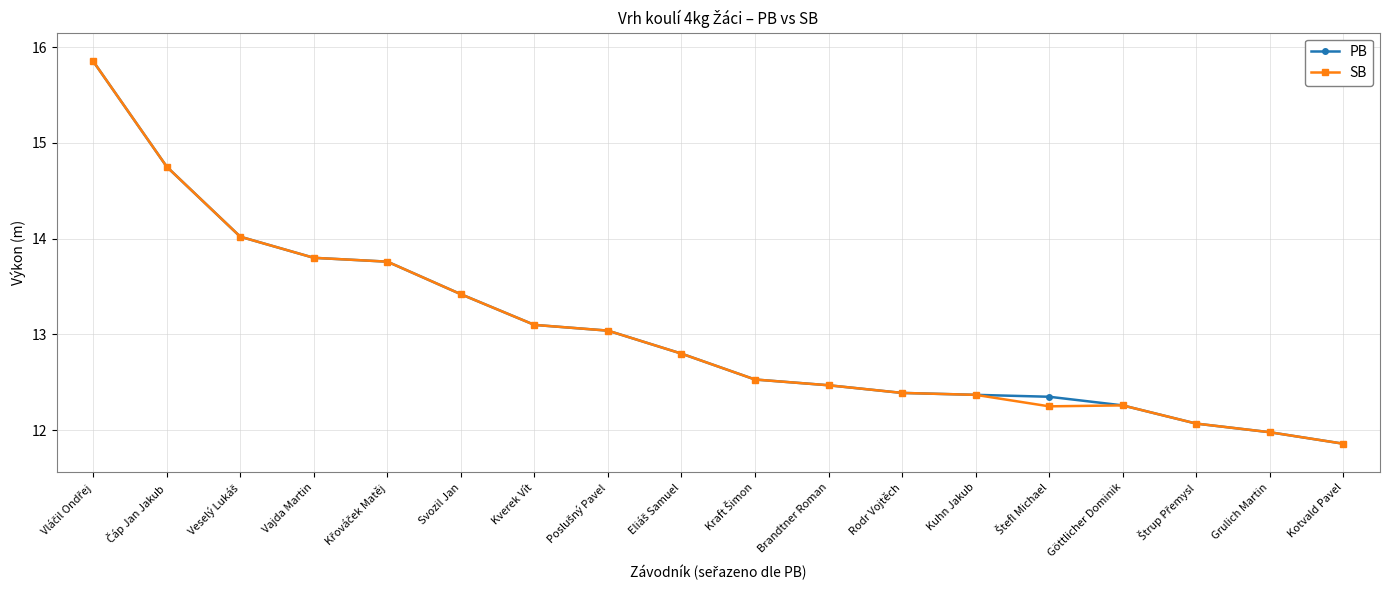

In SB, how many points are lower than both neighbors (excluding endpoints)?

1